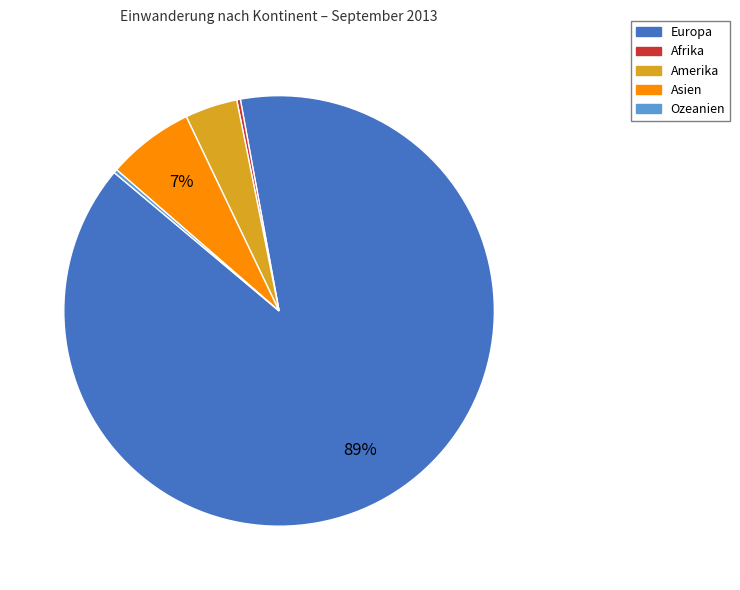

Is it true that Amerika is 4% of the pie?

True